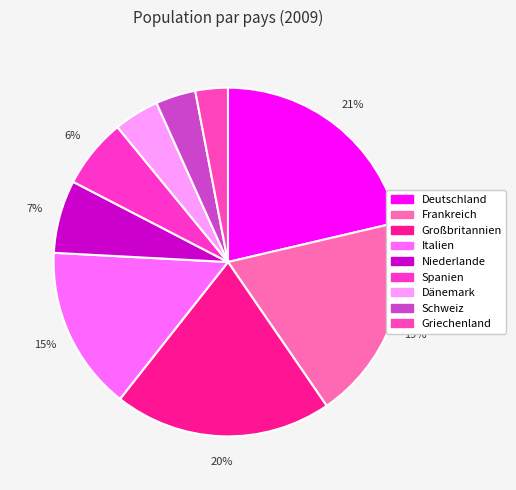

Rank the categories by value from highest to lowest.

Deutschland, Großbritannien, Frankreich, Italien, Niederlande, Spanien, Dänemark, Schweiz, Griechenland